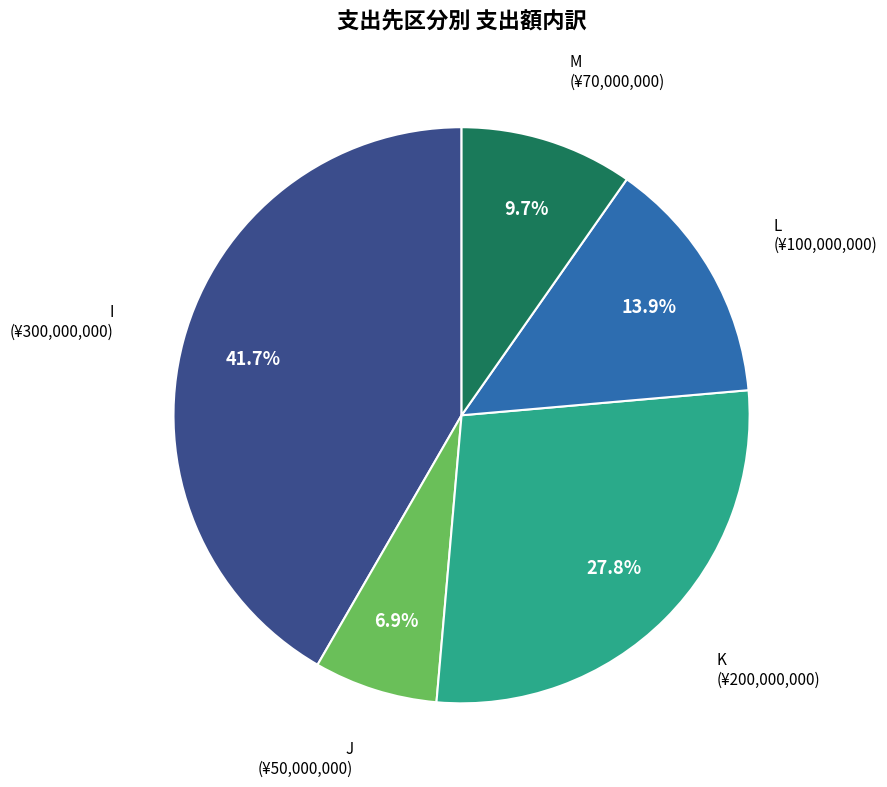

Is there a majority slice in this chart?

No